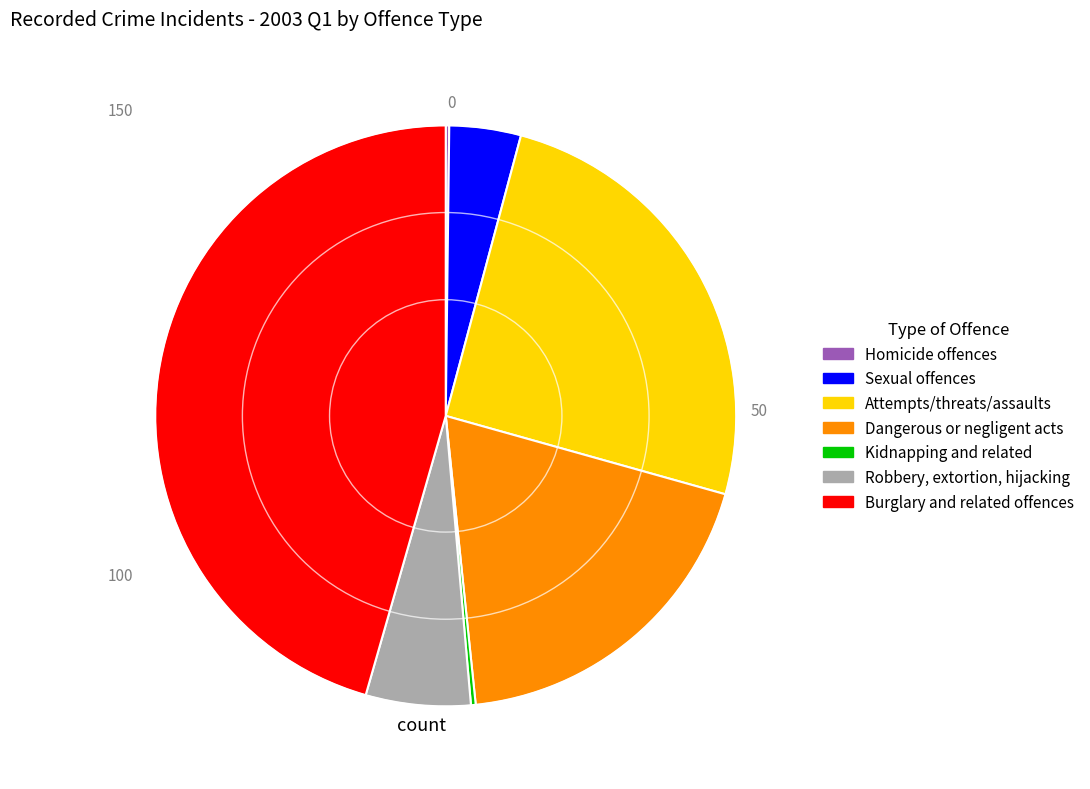

Is there any slice that represents more than half of the pie?

No